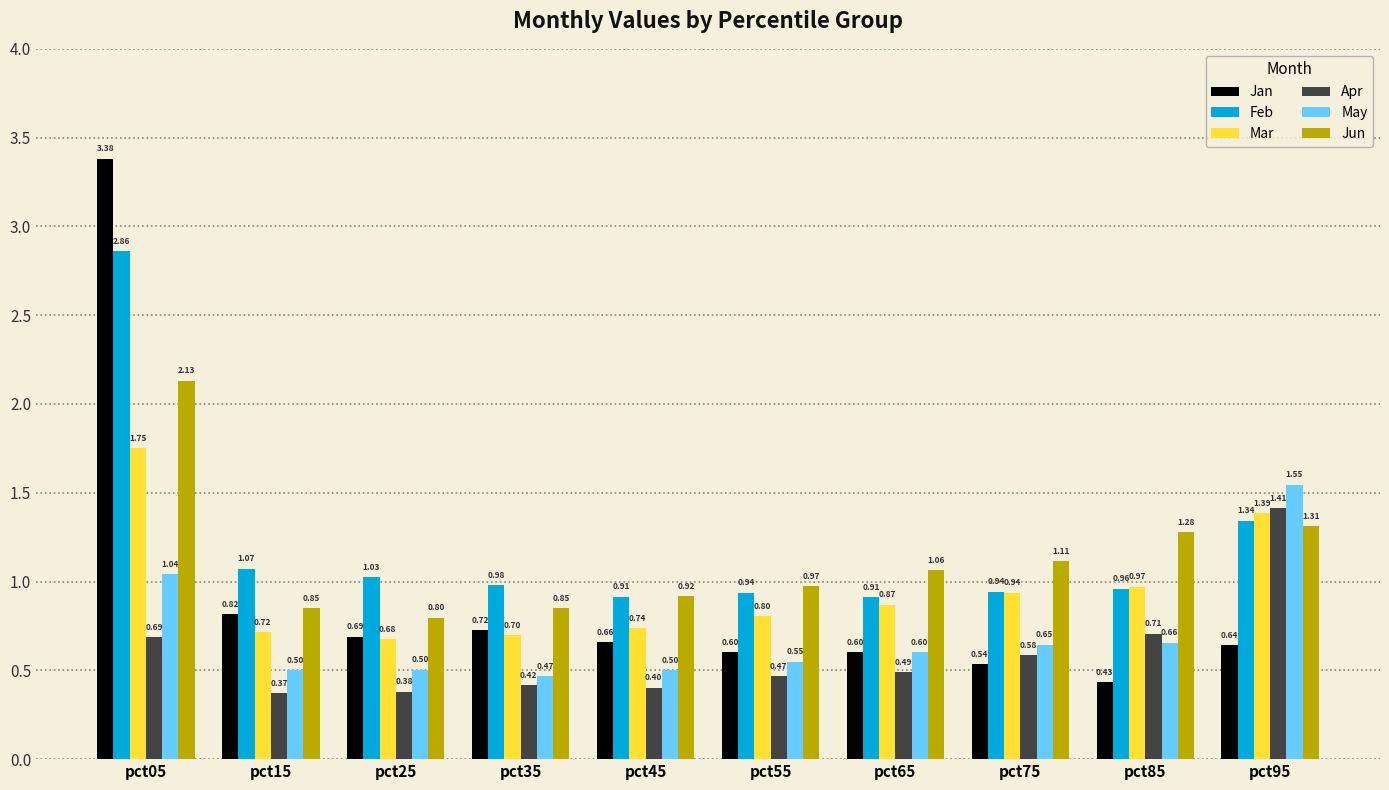

What is the value of the Jun bar at the 3rd from the left?

0.8